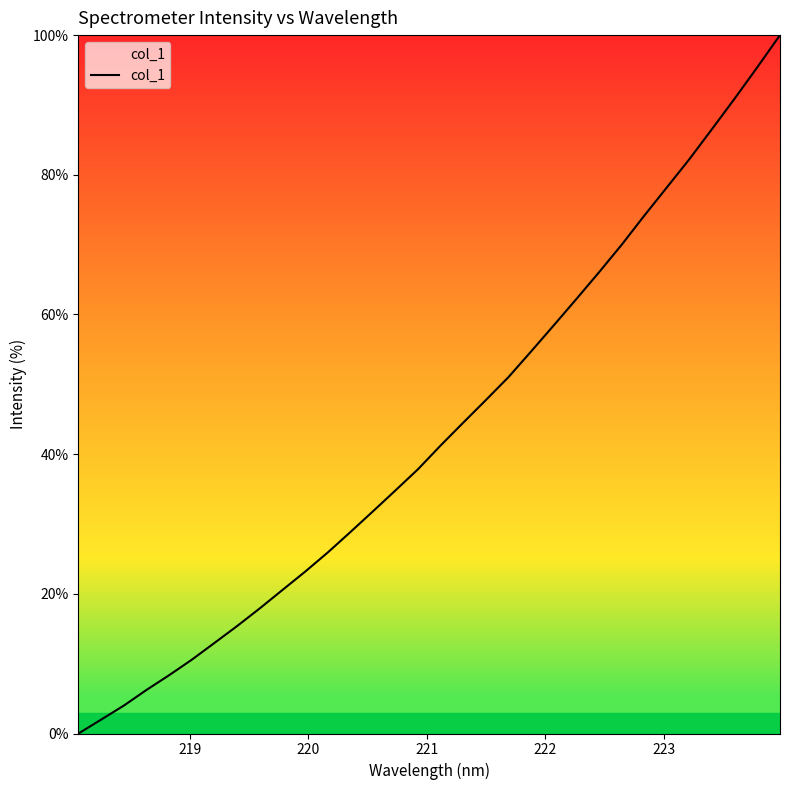

How many distinct data groups are displayed?

1